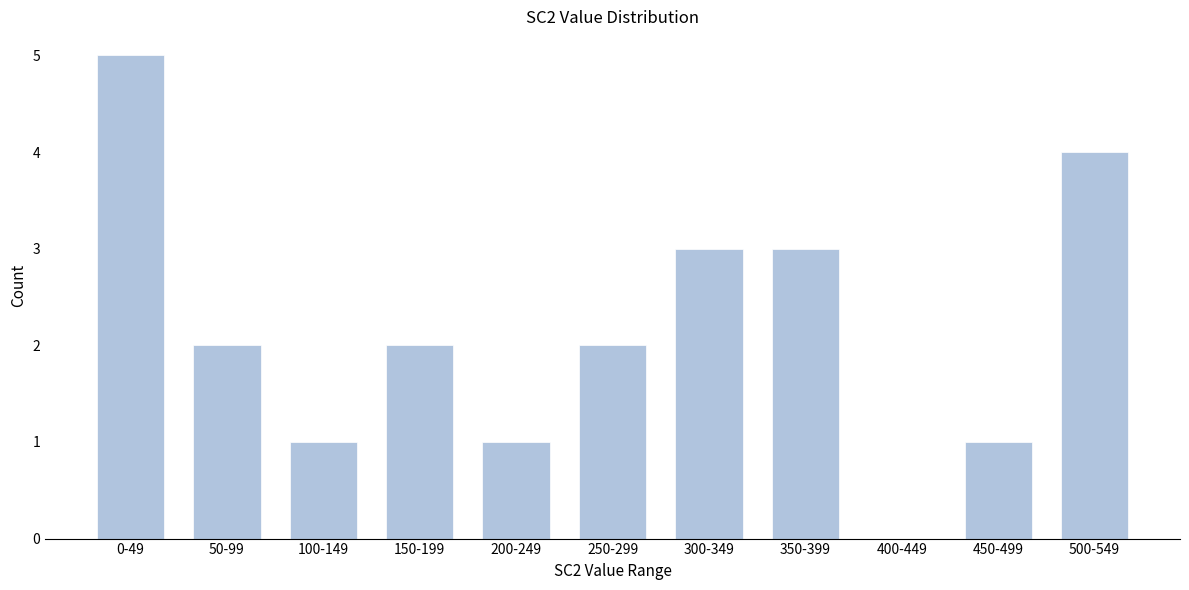

Reading left to right, list all the values displayed in this chart.

0-49=5	50-99=2	100-149=1	150-199=2	200-249=1	250-299=2	300-349=3	350-399=3	400-449=0	450-499=1	500-549=4